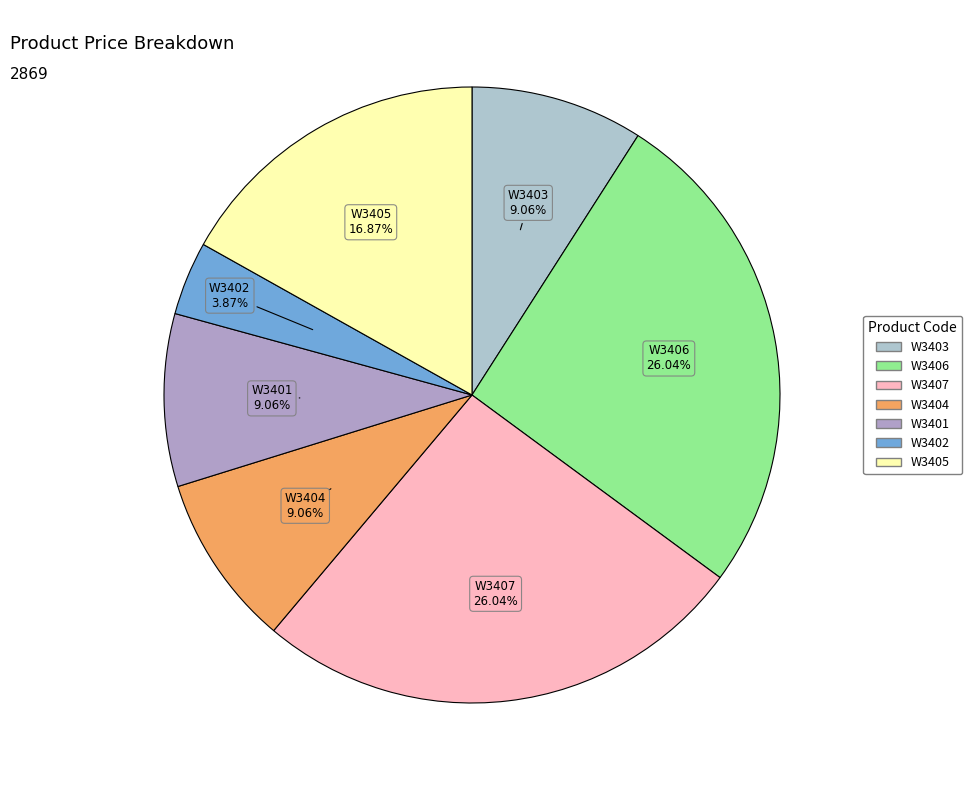

Does W3404 represent more than half of the total?

No